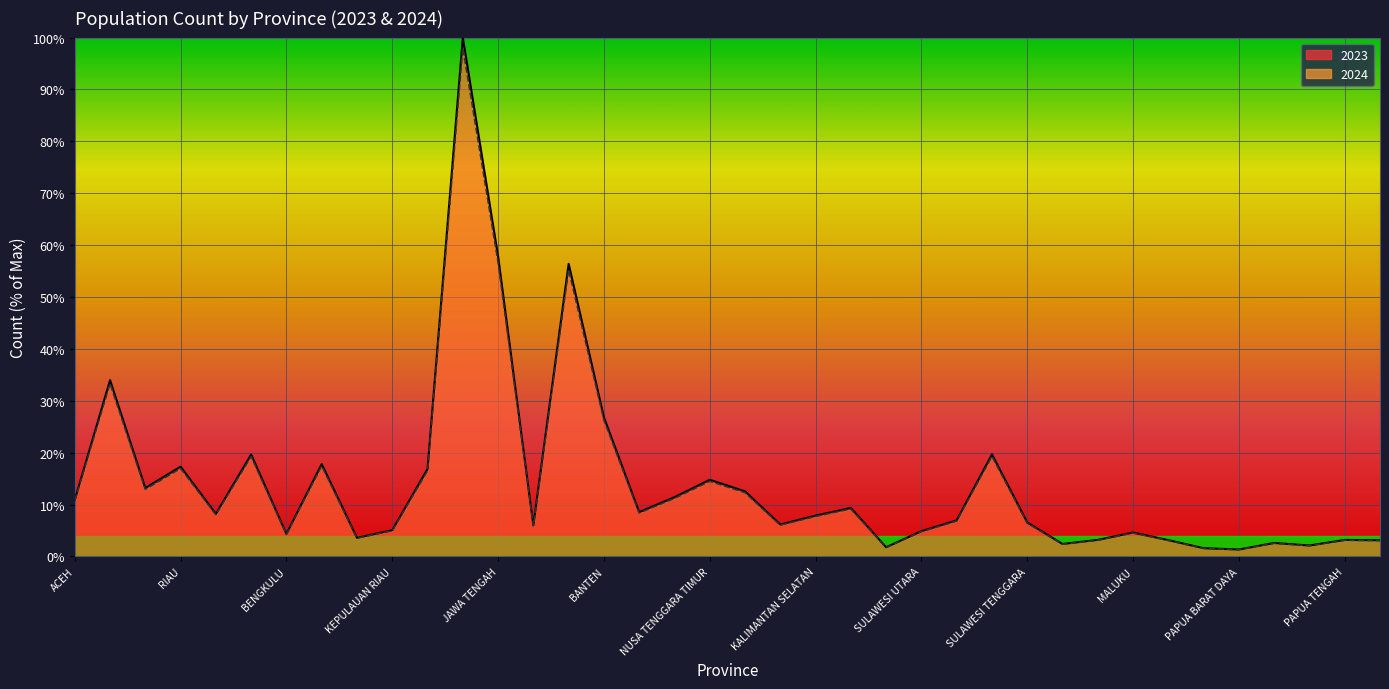

List the labels in order of 2024 value, largest first.

JAWA BARAT, JAWA TENGAH, JAWA TIMUR, SUMATERA UTARA, BANTEN, SULAWESI SELATAN, SUMATERA SELATAN, LAMPUNG, RIAU, DKI JAKARTA, NUSA TENGGARA TIMUR, SUMATERA BARAT, KALIMANTAN BARAT, NUSA TENGGARA BARAT, ACEH, KALIMANTAN TIMUR, BALI, JAMBI, KALIMANTAN SELATAN, SULAWESI TENGAH, SULAWESI TENGGARA, KALIMANTAN TENGAH, D I YOGYAKARTA, KEPULAUAN RIAU, SULAWESI UTARA, MALUKU, BENGKULU, KEP. BANGKA BELITUNG, SULAWESI BARAT, PAPUA TENGAH, MALUKU UTARA, PAPUA PEGUNUNGAN, PAPUA, GORONTALO, PAPUA SELATAN, KALIMANTAN UTARA, PAPUA BARAT, PAPUA BARAT DAYA